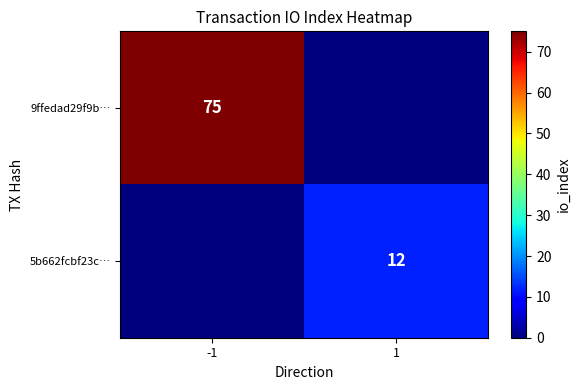

The value of 9ffedad29f9b… at -1 is 75. True or false?

True